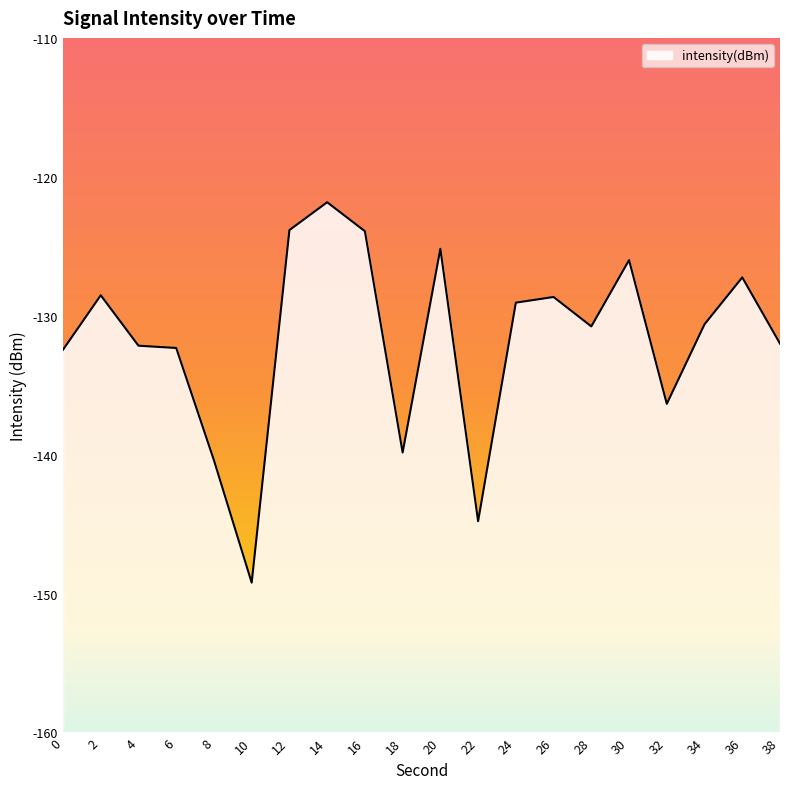

Reading left to right, transcribe all the data shown in this chart.

0=-132.4	2=-128.5	4=-132.2	6=-132.3	8=-140.4	10=-149.2	12=-123.8	14=-121.8	16=-123.9	18=-139.8	20=-125.2	22=-144.8	24=-129.1	26=-128.7	28=-130.8	30=-126.0	32=-136.3	34=-130.6	36=-127.2	38=-132.0